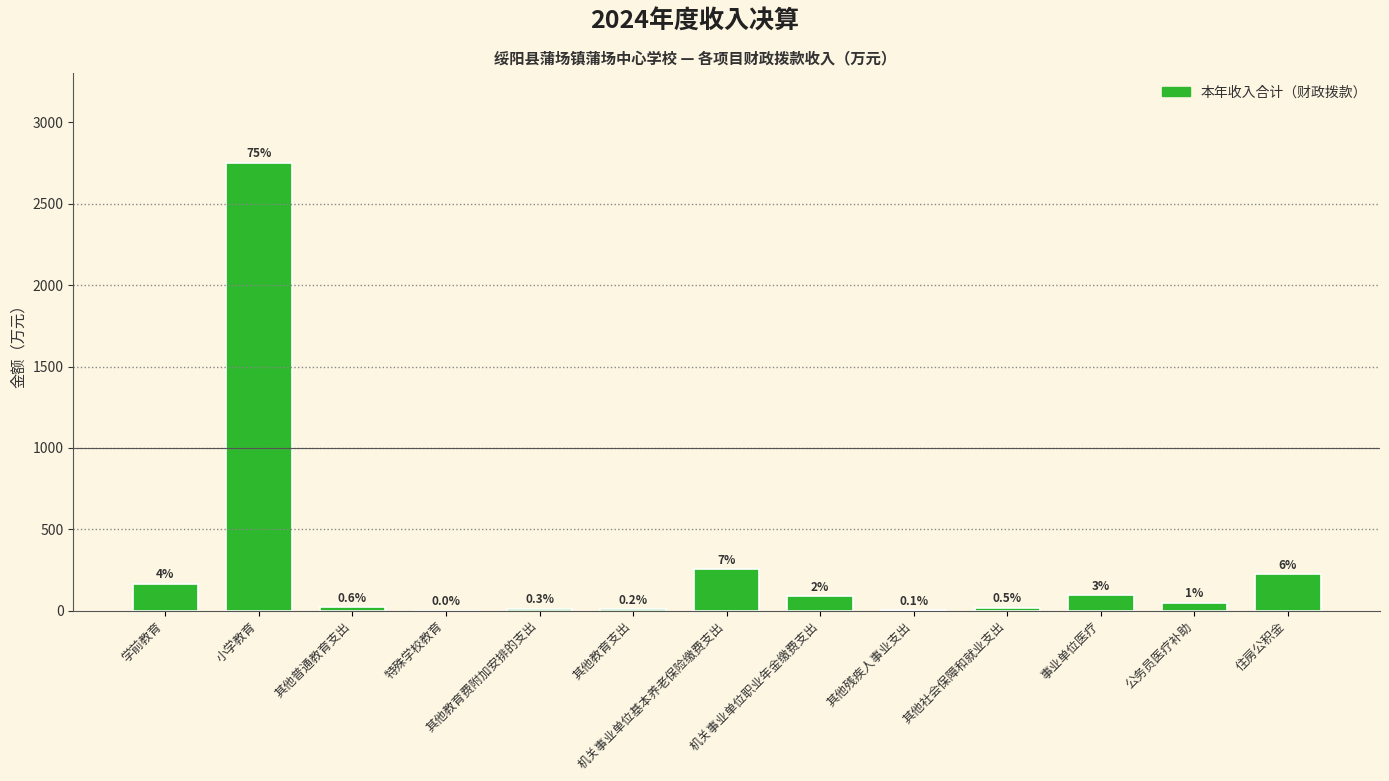

Are the bars horizontal?

No